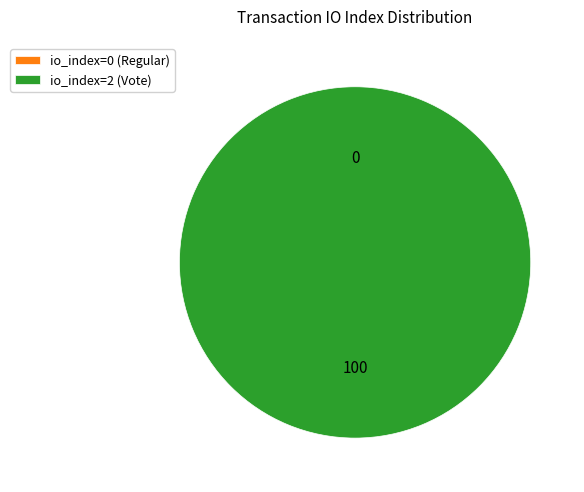

Rank the categories by value from lowest to highest.

io_index=0 (Regular), io_index=2 (Vote)